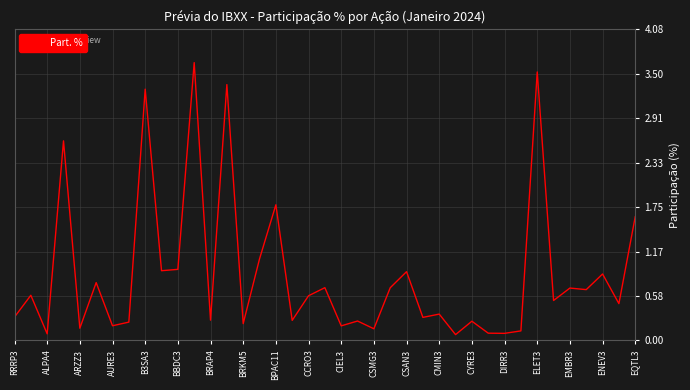

What value does the data have at CSAN3?

0.9